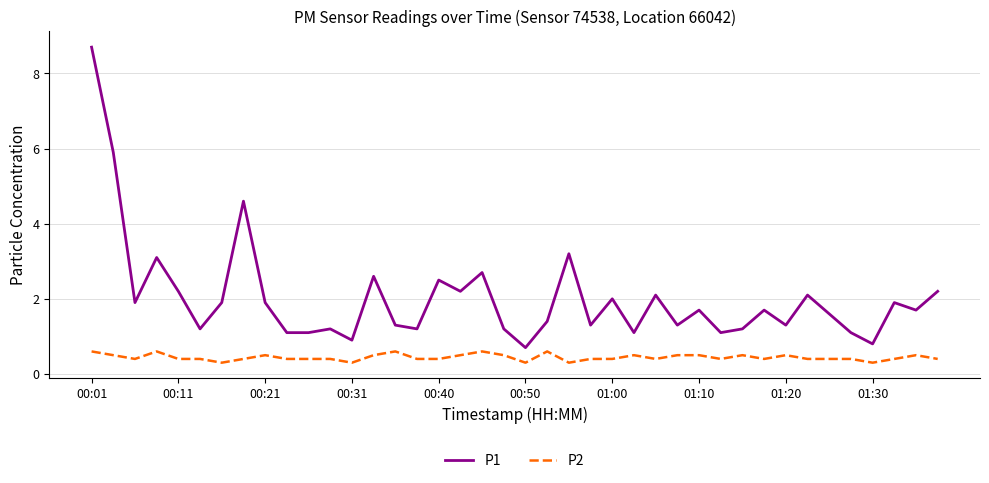

What is the difference between the maximum and minimum values in the P2 series?

0.3